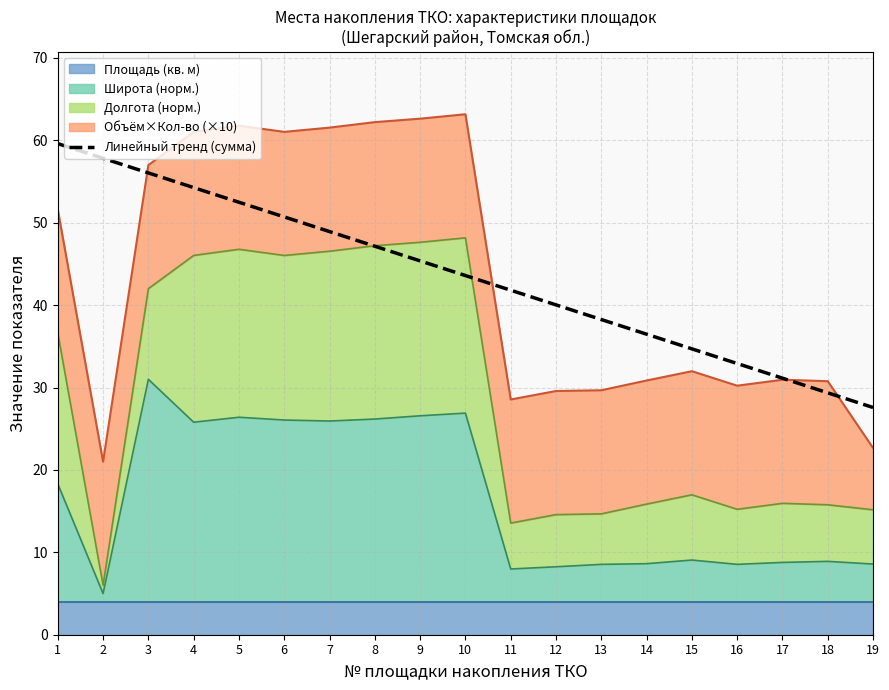

What is the smallest value displayed?

27.6